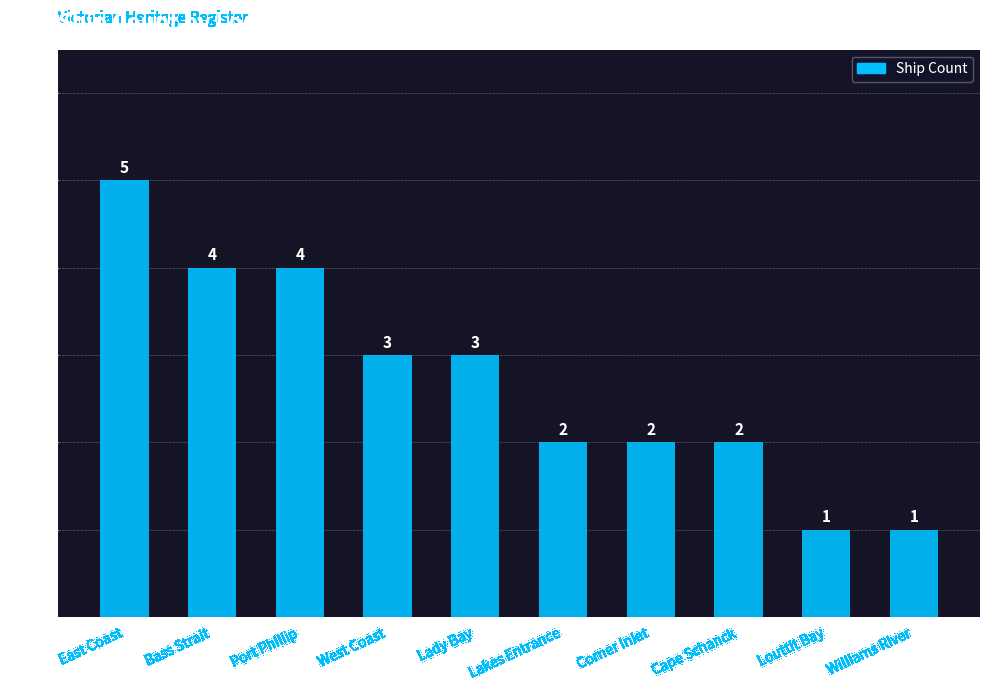

Count the values in the range 2 to 4.

7